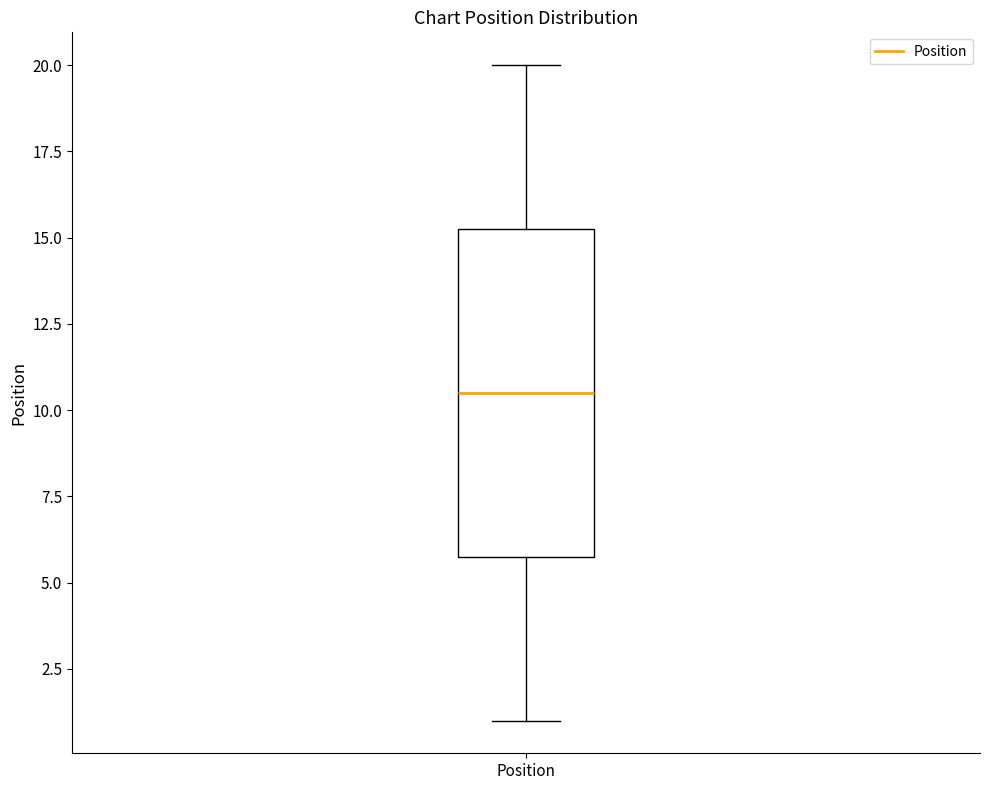

Read this box plot against the y-axis: the position of the median line, the range covered by the box, and the ends of both whiskers. The values are not printed on the chart, so give them approximately, as read against the axis.

median 10.5, box 6.0 to 15.5, whiskers 1.0 to 20.0